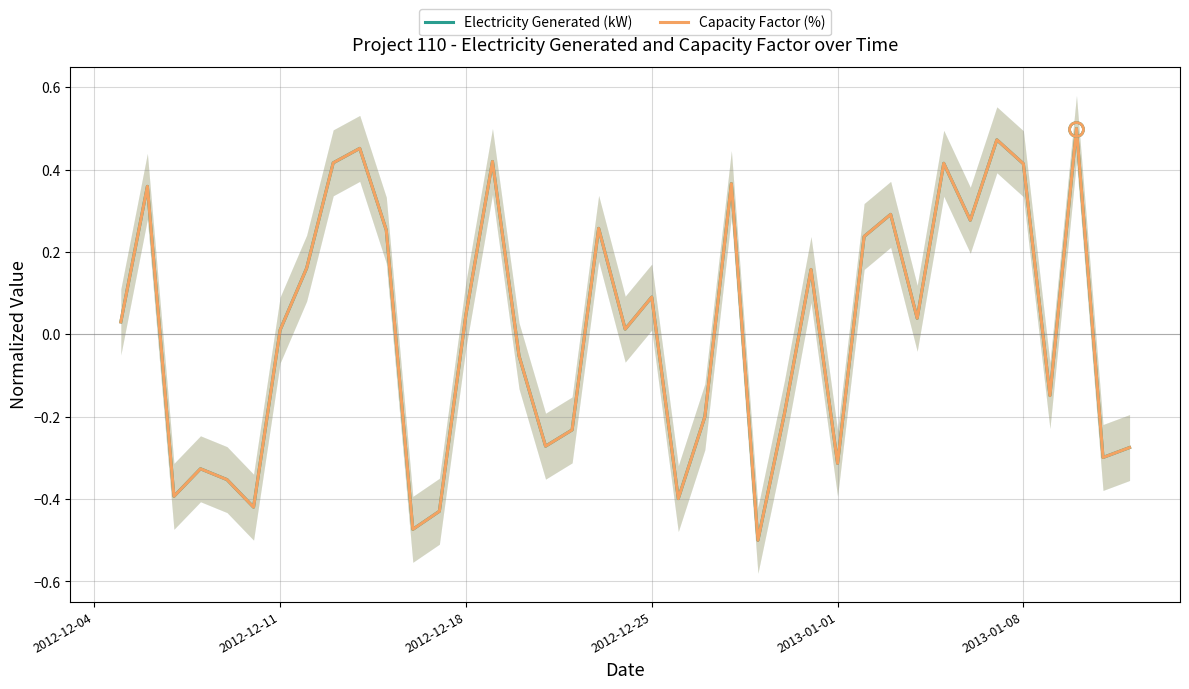

What is the sum of all Capacity Factor (%) values?

0.4